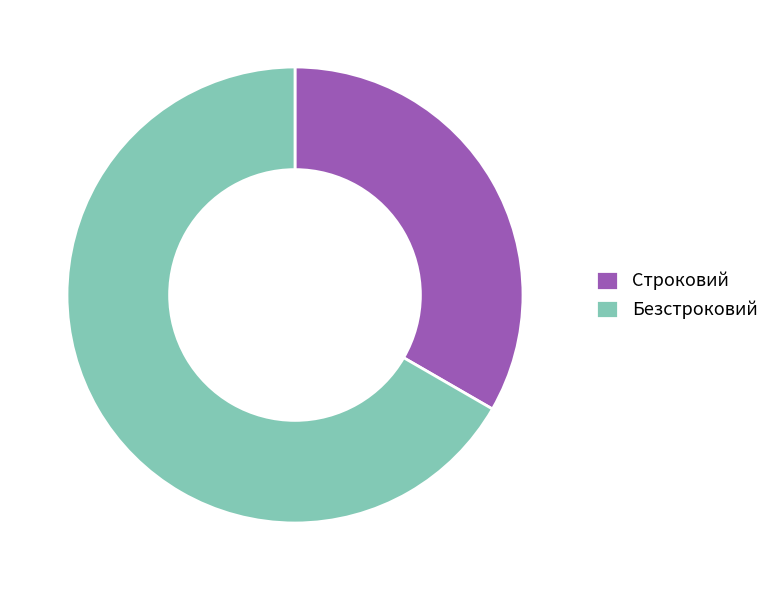

Rank the categories by value from lowest to highest.

Строковий, Безстроковий